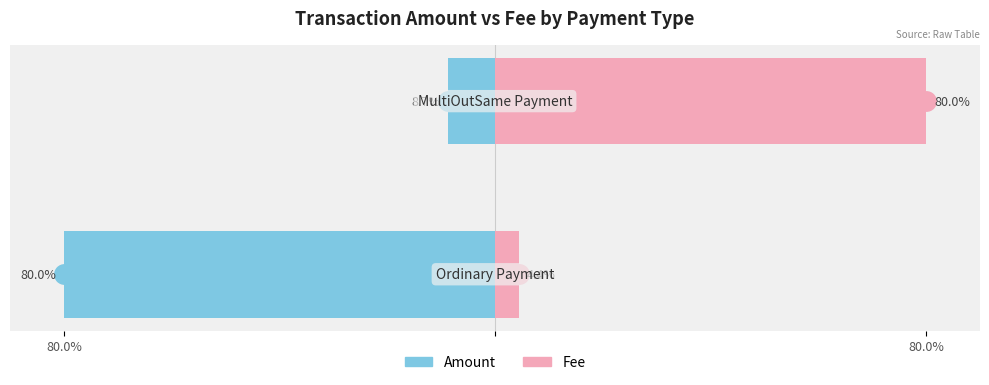

How many groups of bars are there?

2